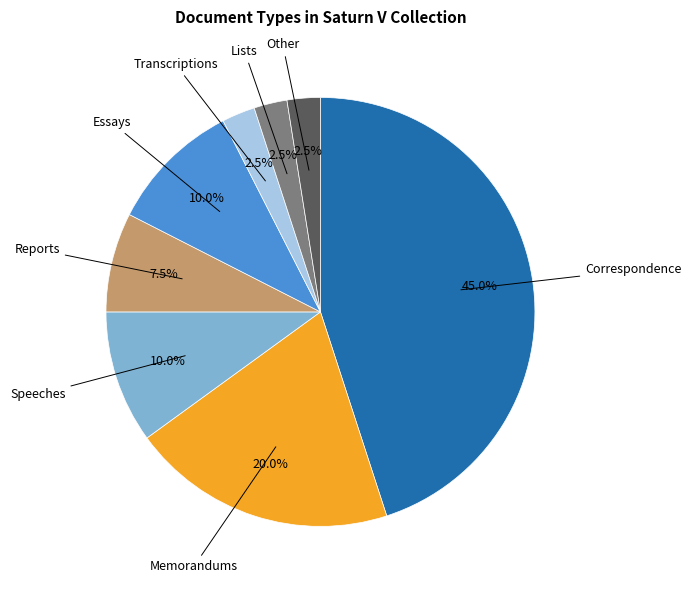

Combined, do Correspondence and Reports account for over 50%?

Yes